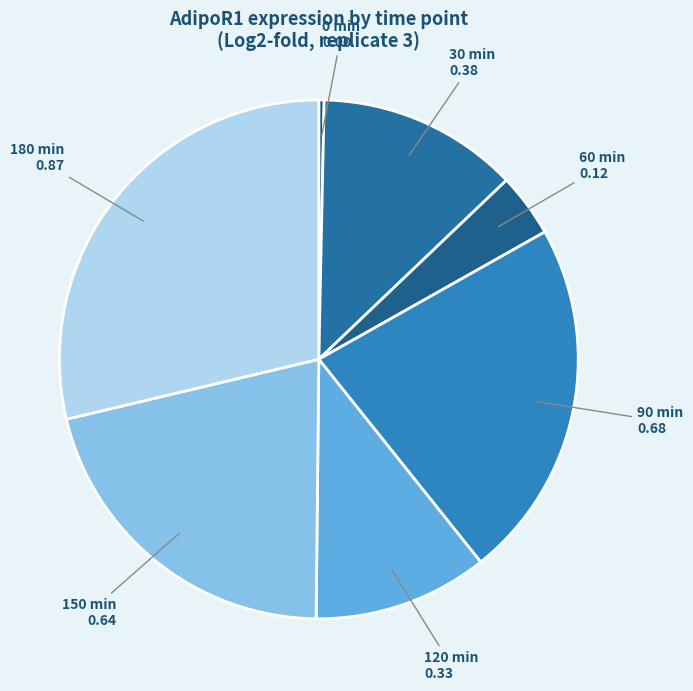

Between 150 min and 180 min, which is larger?

180 min